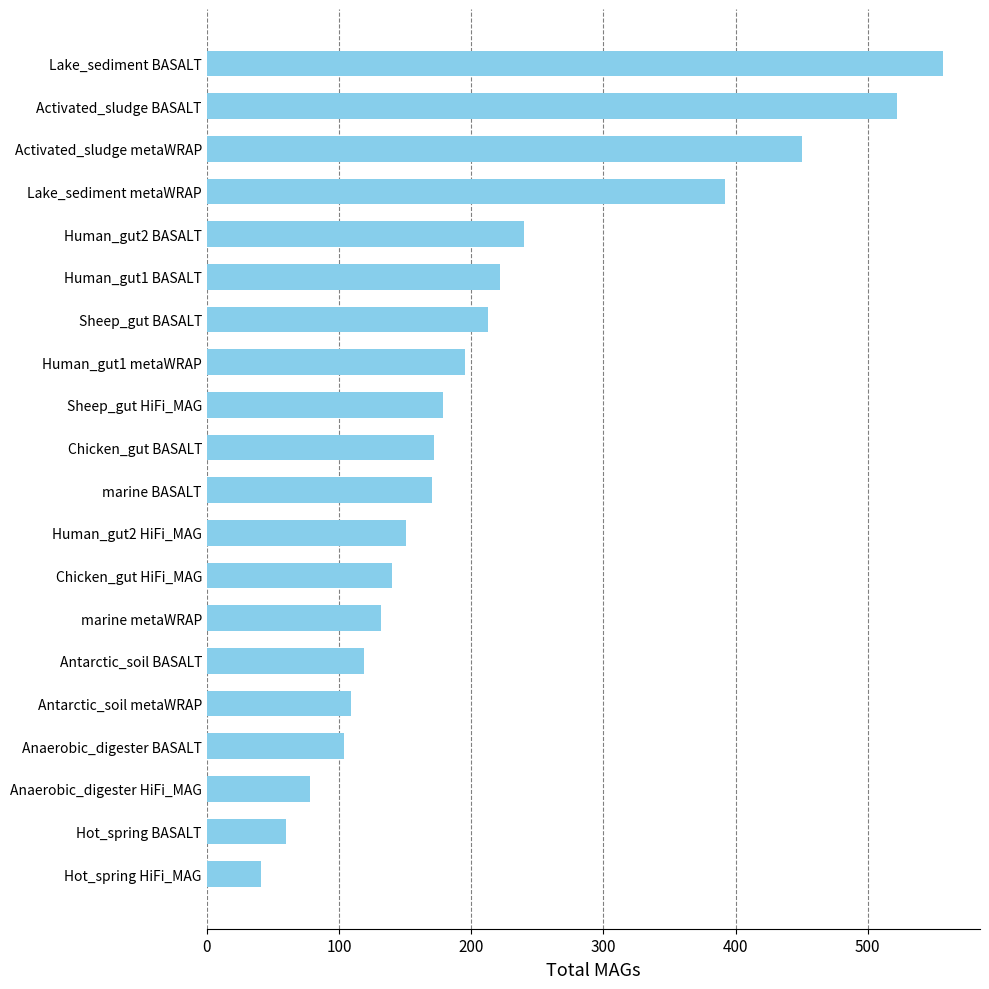

Approximately how many times larger is the value at Human_gut2 HiFi_MAG compared to Chicken_gut HiFi_MAG?

1.1